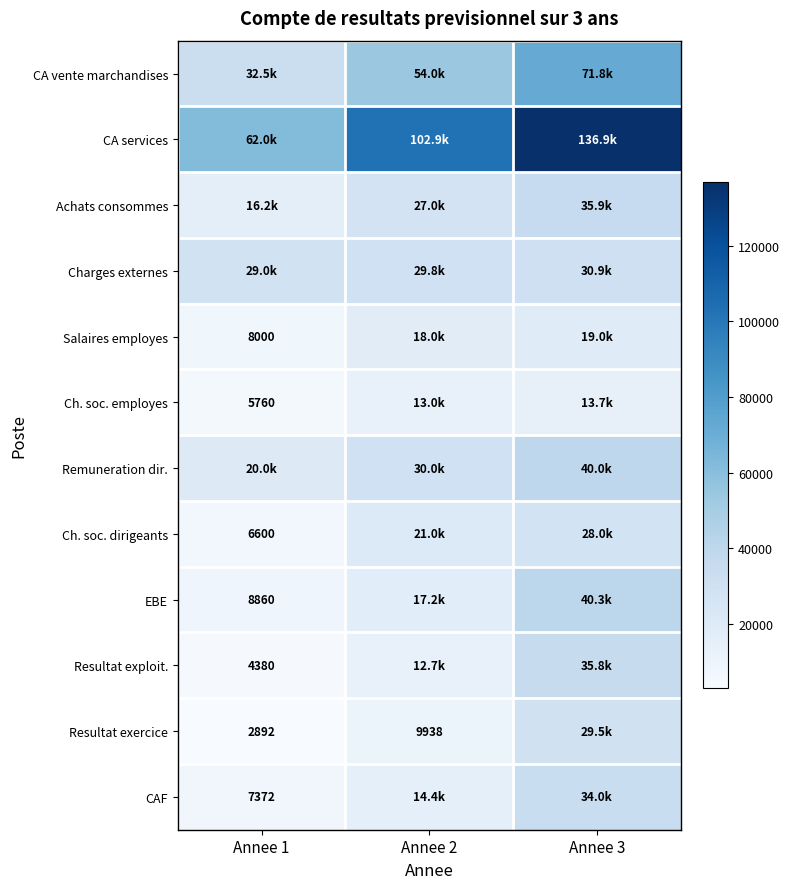

Rank the series at Annee 1 from highest to lowest value.

CA services, CA vente marchandises, Charges externes, Remuneration dir., Achats consommes, EBE, Salaires employes, CAF, Ch. soc. dirigeants, Ch. soc. employes, Resultat exploit., Resultat exercice